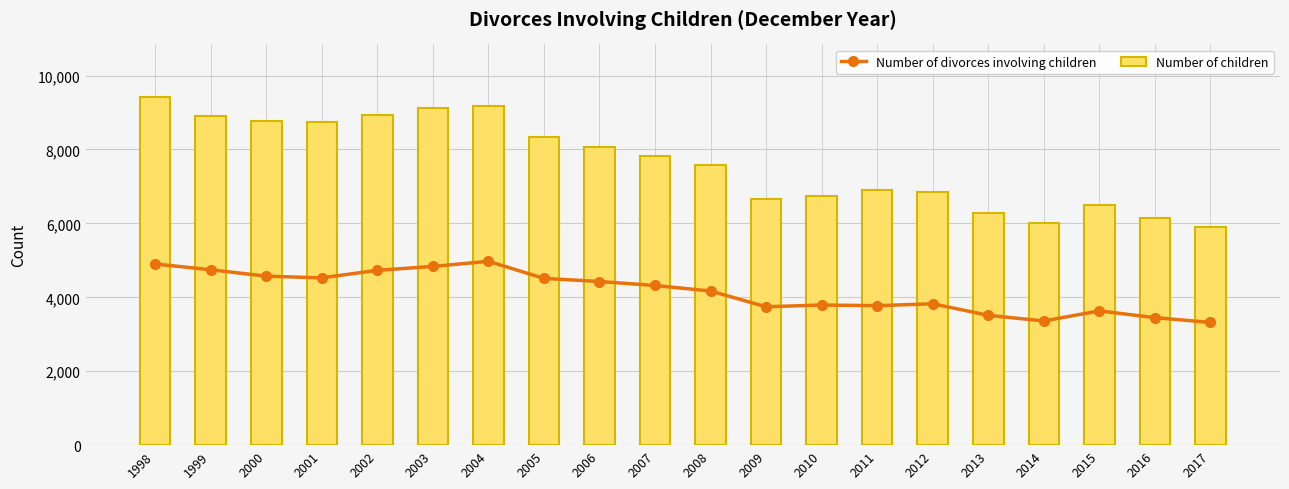

Where is Number of children nearest to the value 7672?

2008